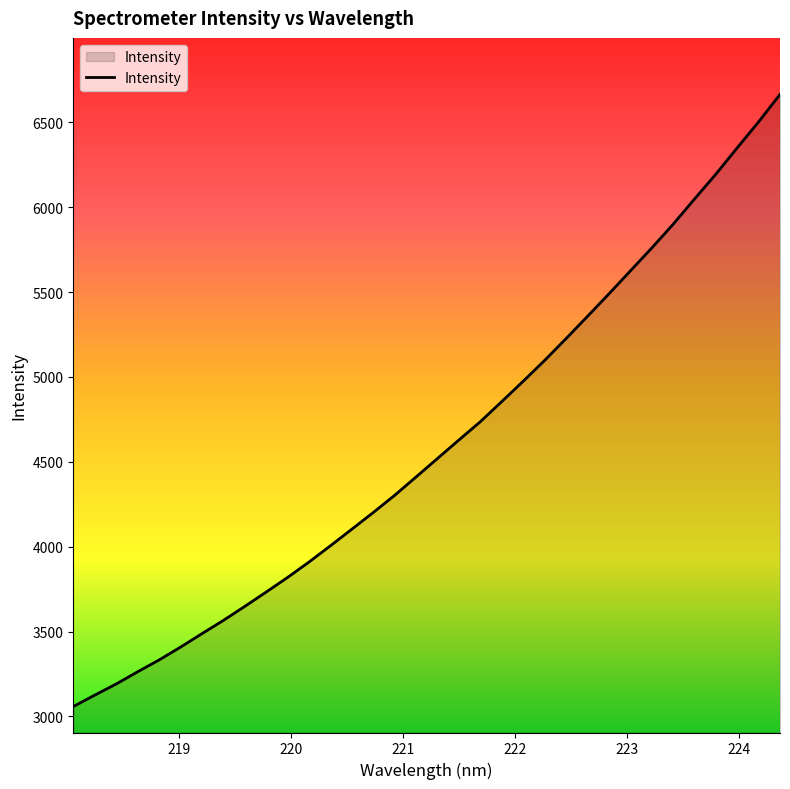

What is the difference between the maximum and minimum values?

3607.3